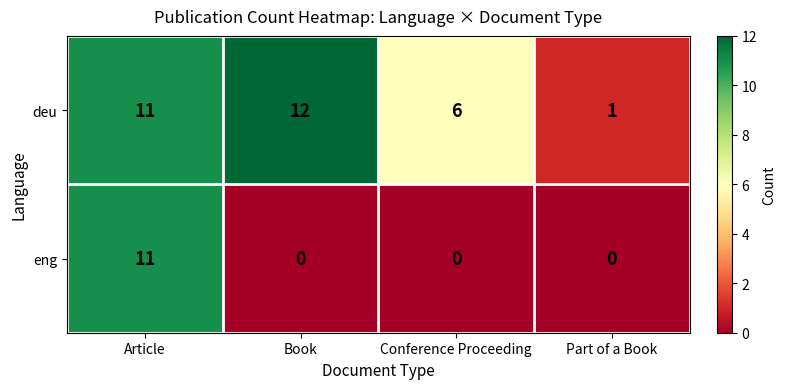

What is the total value across all series at Article?

22